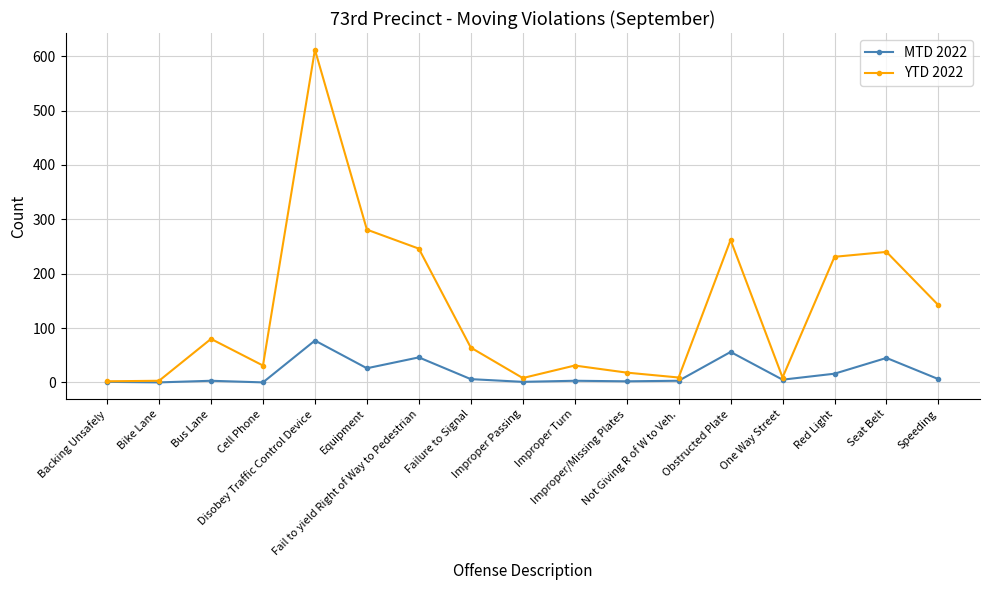

Rank the series by their average value, from lowest to highest.

MTD 2022, YTD 2022